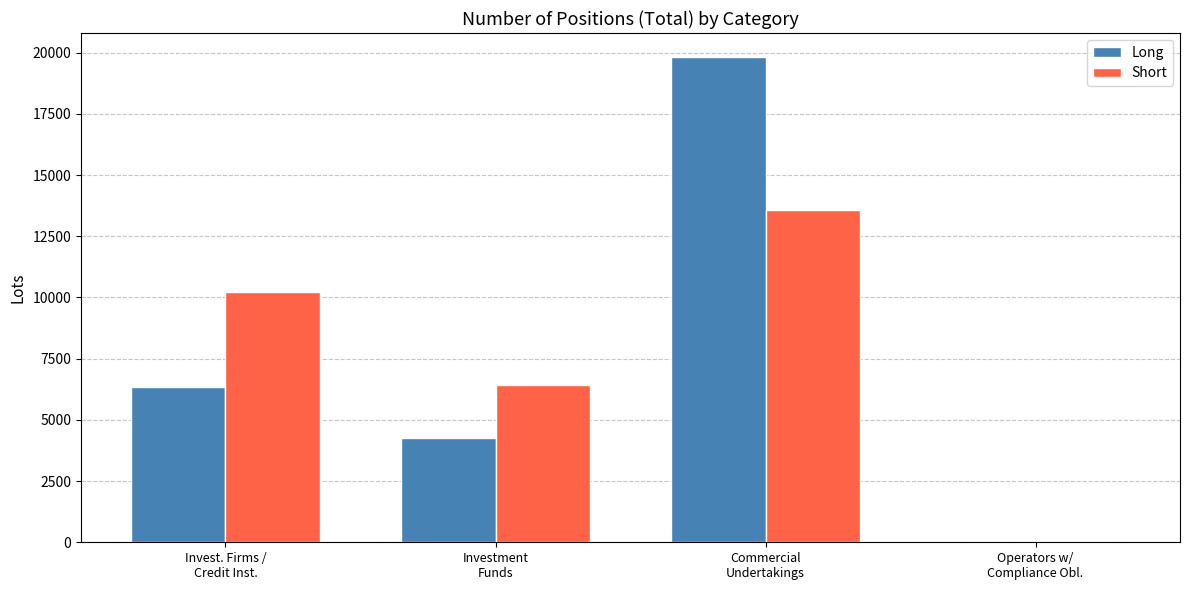

Reading left to right, extract all data points from this chart.

Long: 6346.8	4248.5	19812.3	0.0
Short: 10241.8	6417.0	13560.6	0.0